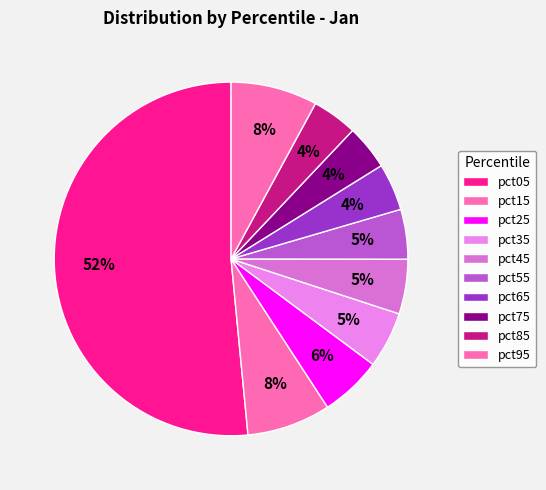

Between pct65 and pct45, which is larger?

pct45